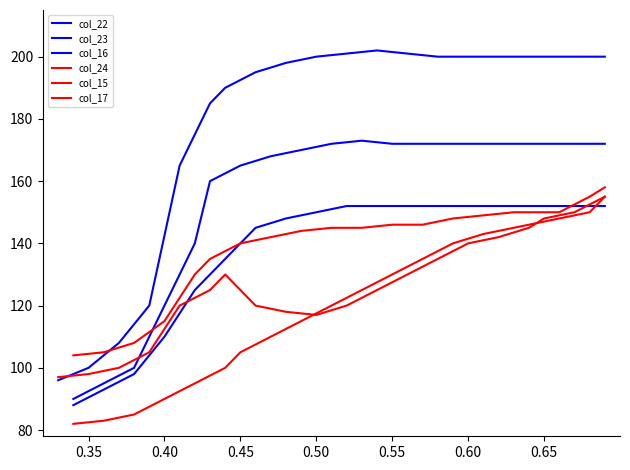

What is the minimum value shown in the chart?

82